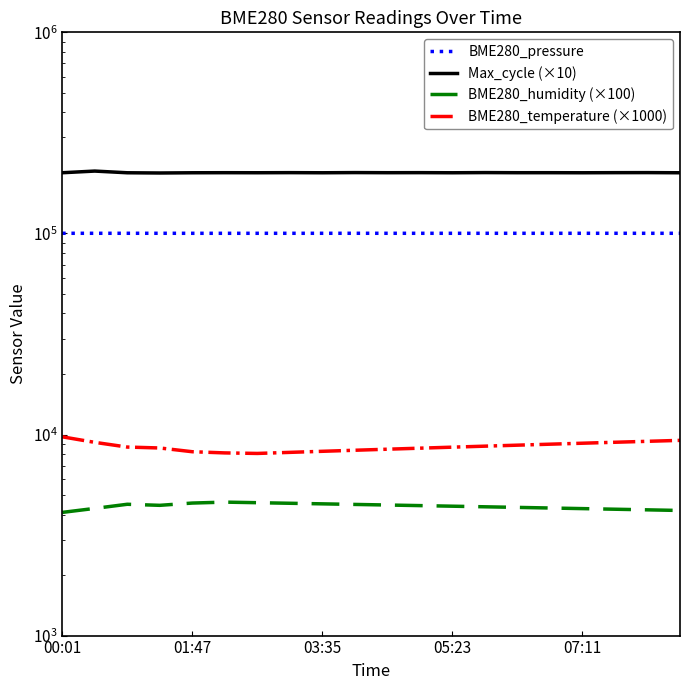

What is the label of the 1st point from the left?

00:01